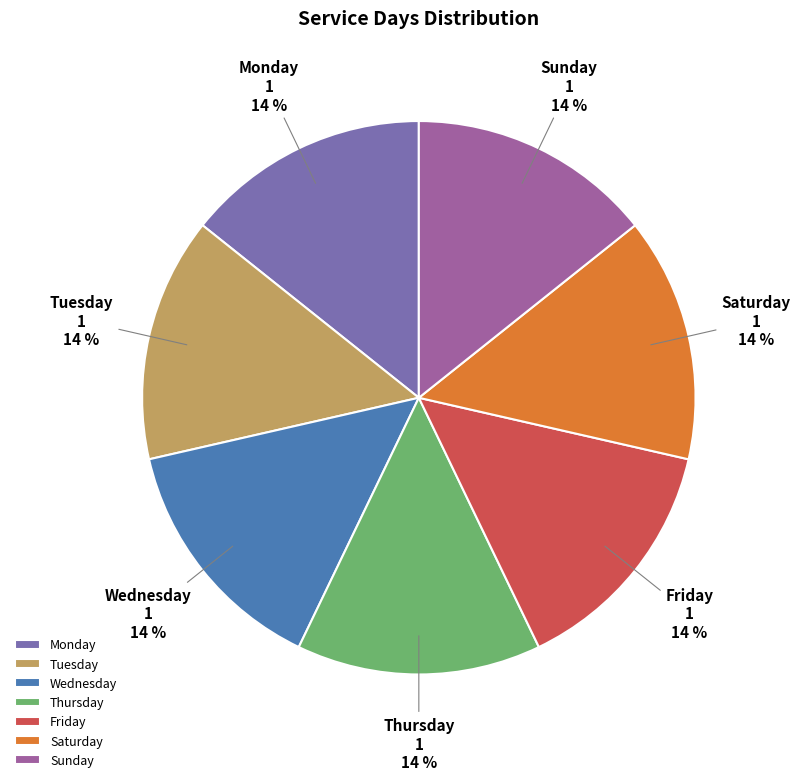

To the nearest percent, what is the combined percentage of Friday and Tuesday?

29%